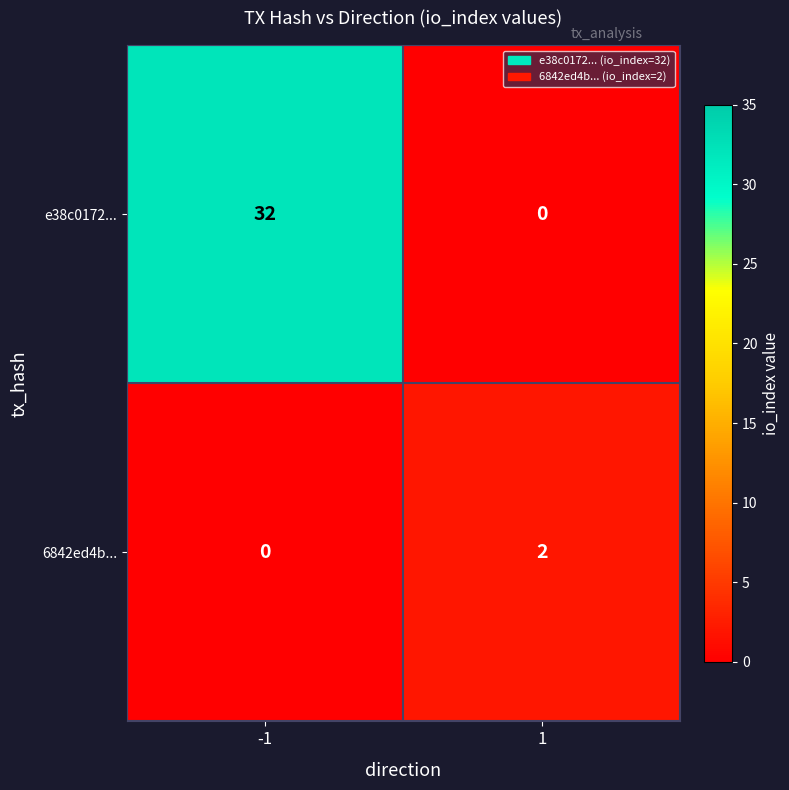

The value of 6842ed4b... at -1 is -1. True or false?

False